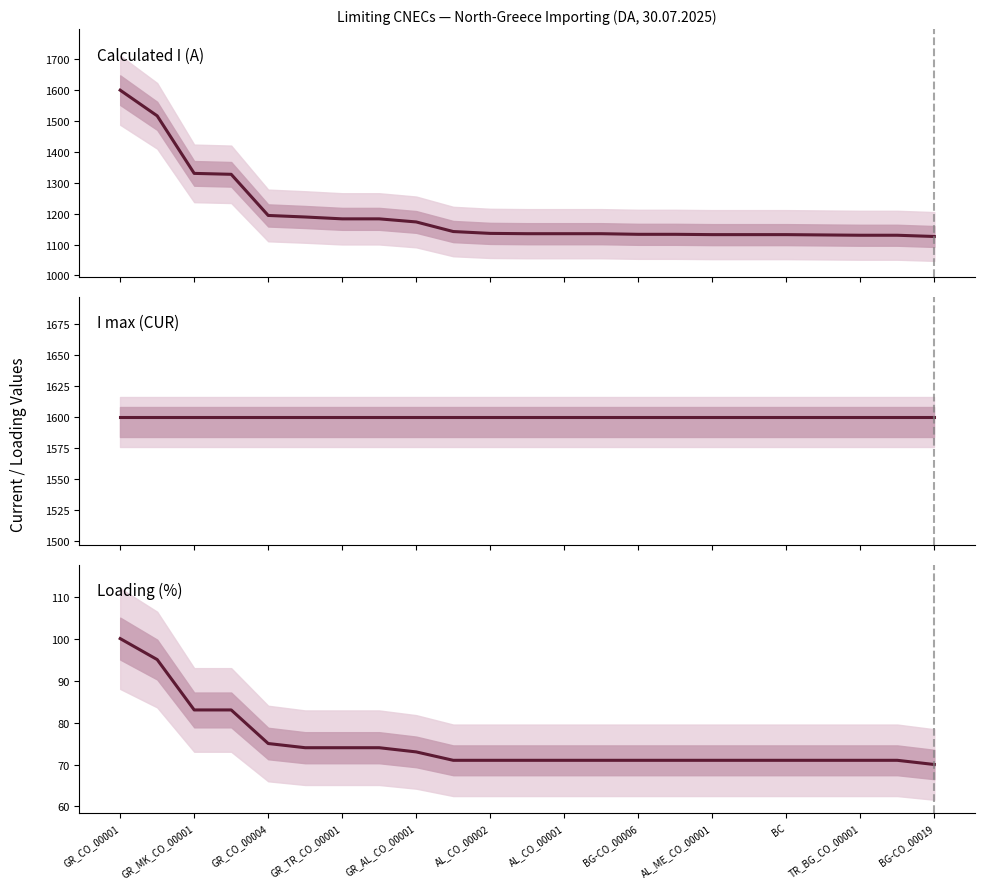

True or false: Loading (%) and Calculated I (A) cross at least once.

False